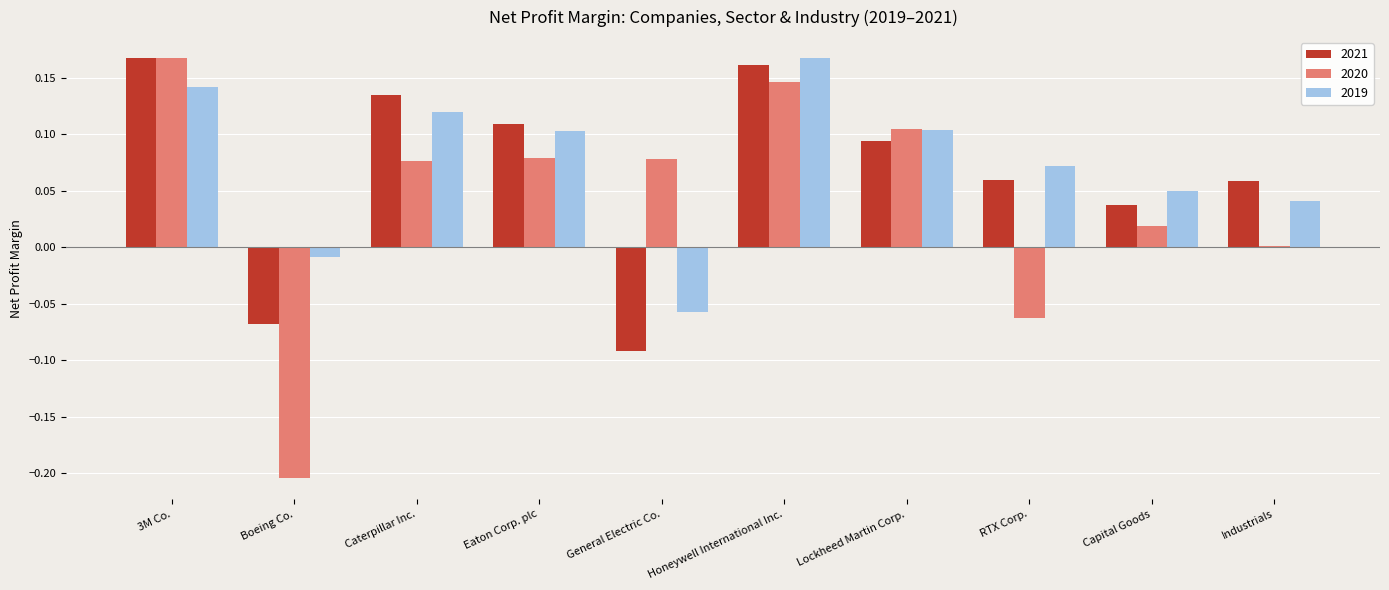

What is the sum of all 2021 values?

0.7